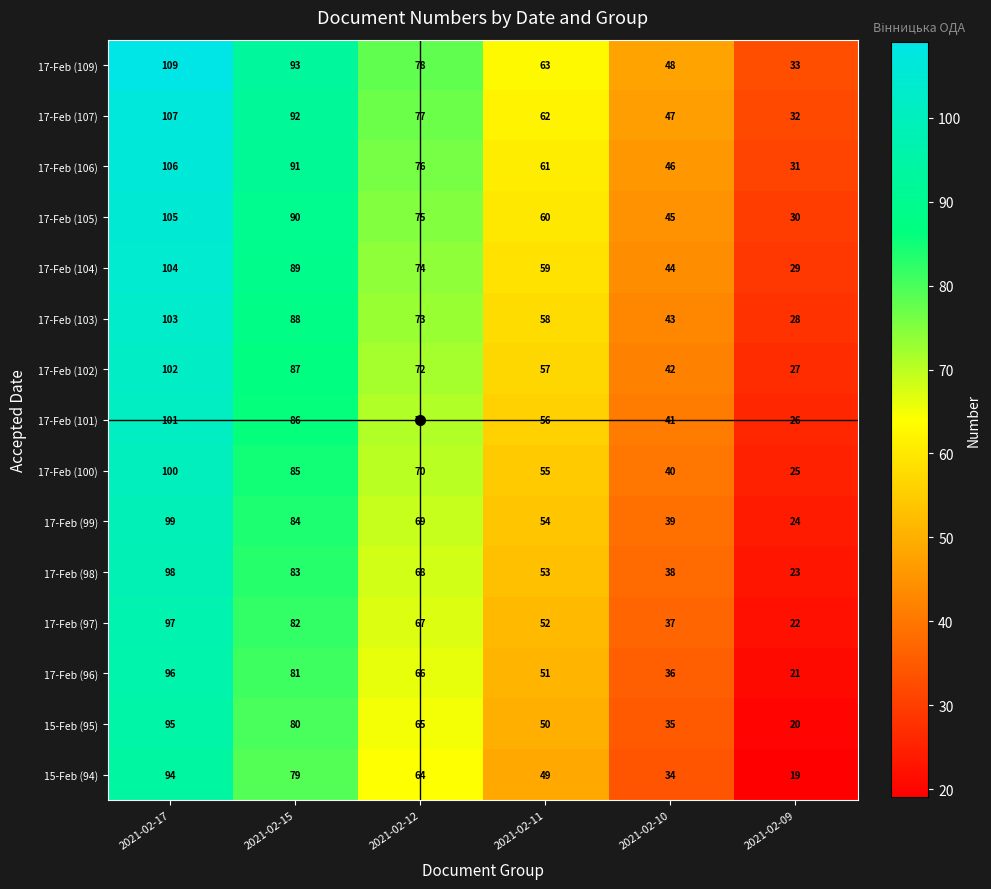

What is the spread (max minus min) of values at 2021-02-09?

14